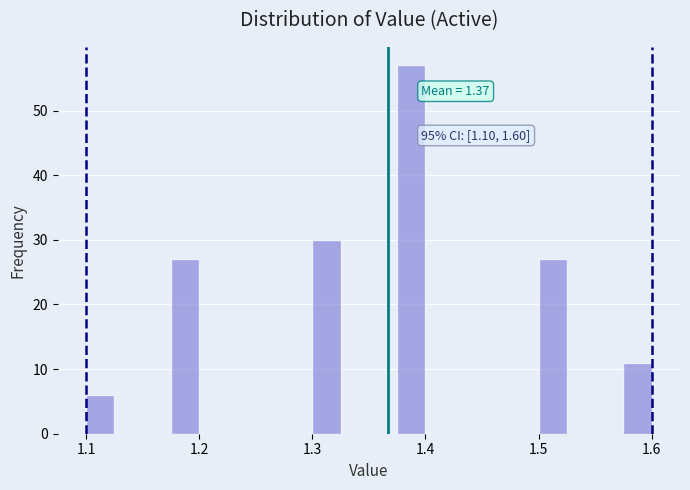

Read against the x-axis, roughly where is the centre of the tallest bar?

1.39